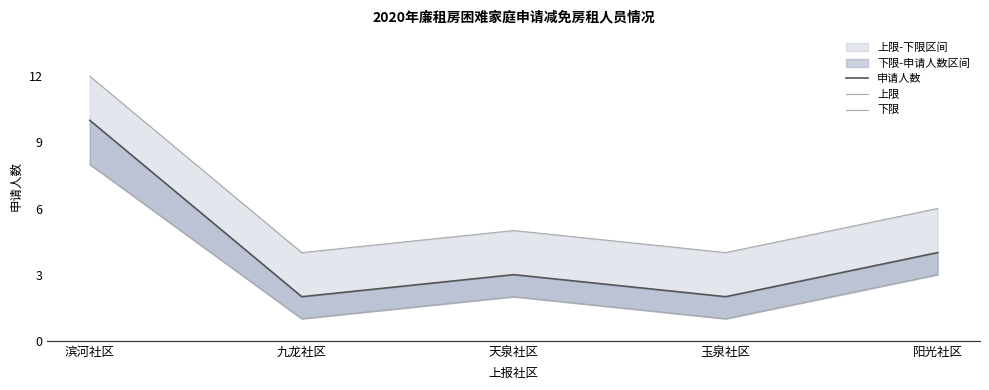

What is the minimum value shown in the chart?

1